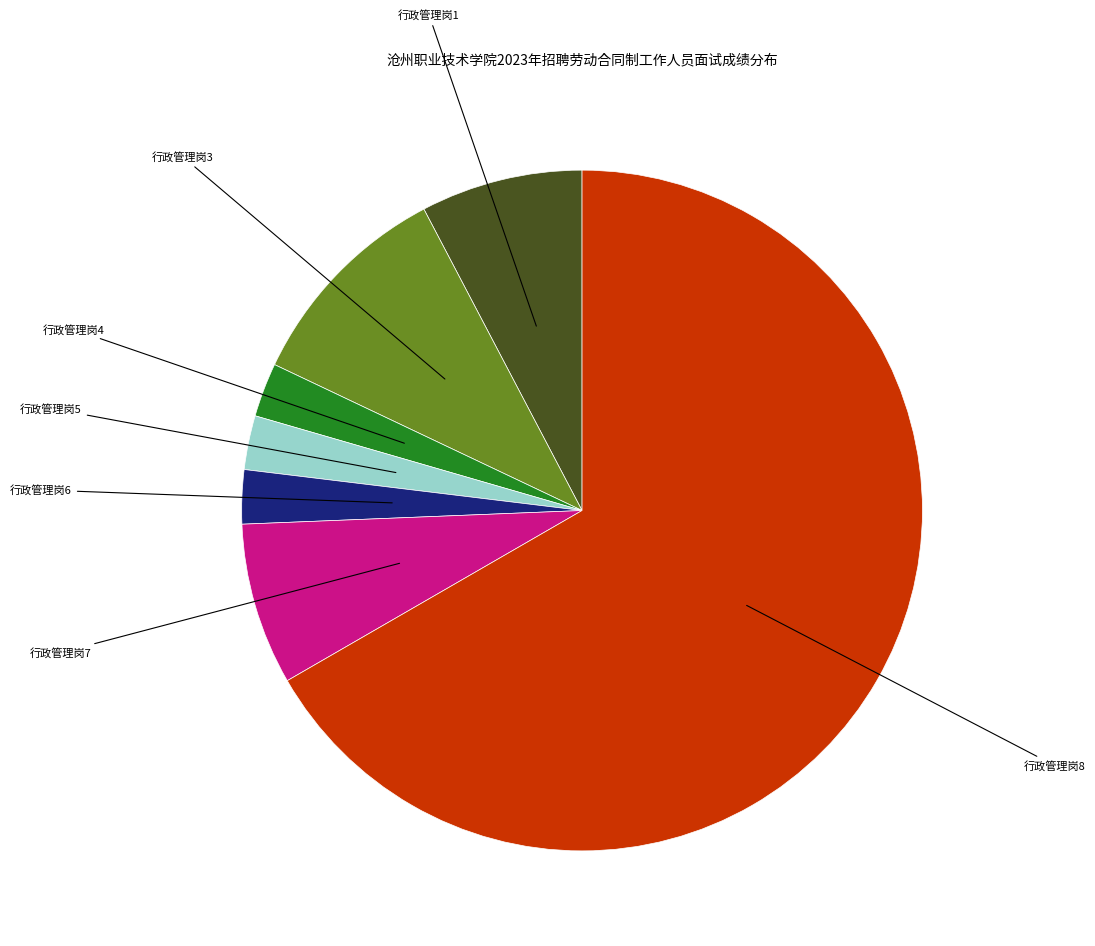

Which category has the smallest portion of the pie?

行政管理岗4